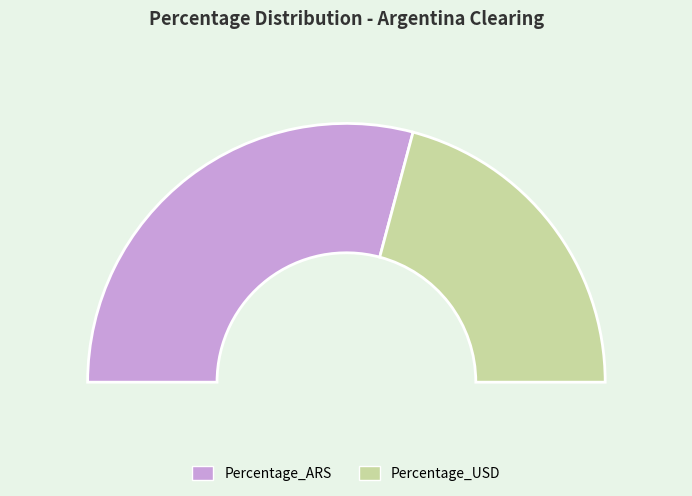

How much of the chart is everything except Percentage_USD?

58.3%